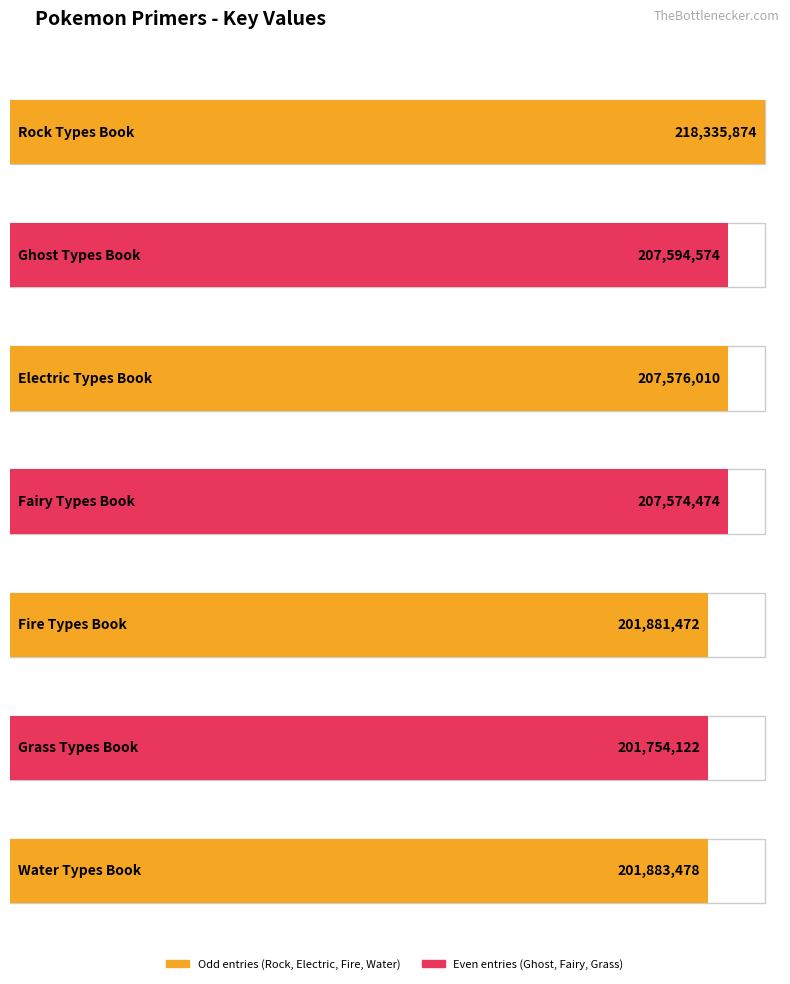

Rank the categories by value from lowest to highest.

Grass Types Book, Fire Types Book, Water Types Book, Fairy Types Book, Electric Types Book, Ghost Types Book, Rock Types Book